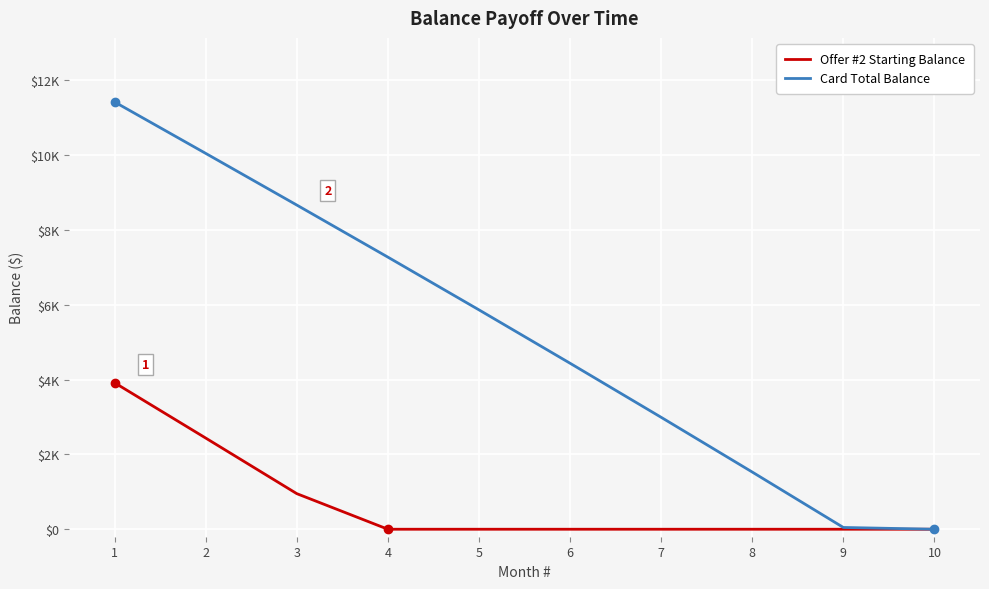

Does the chart display data point markers on the line(s)?

No